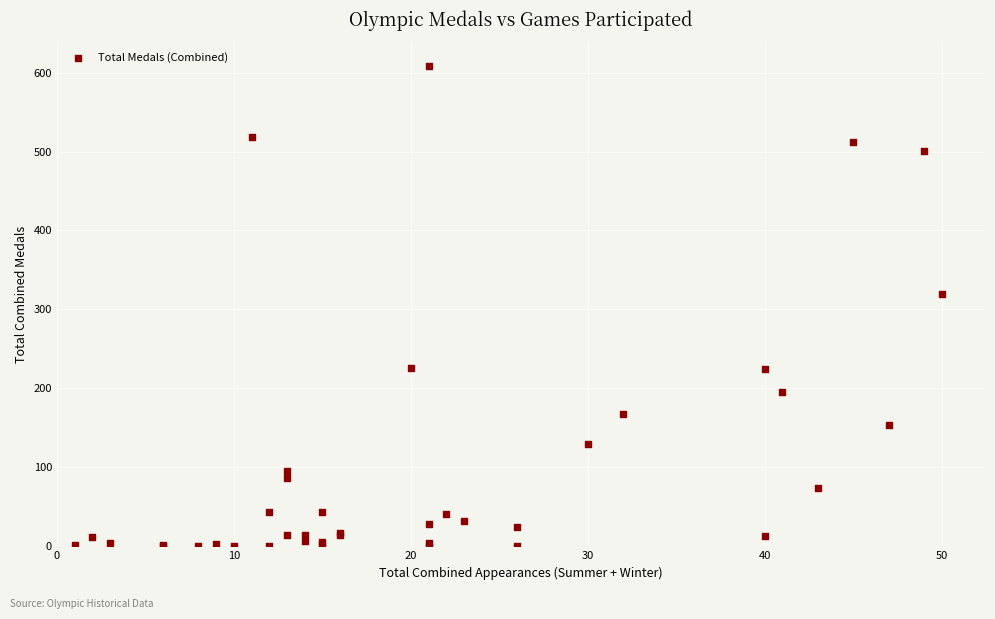

What Y value in the scatter plot is closest to 304?

319